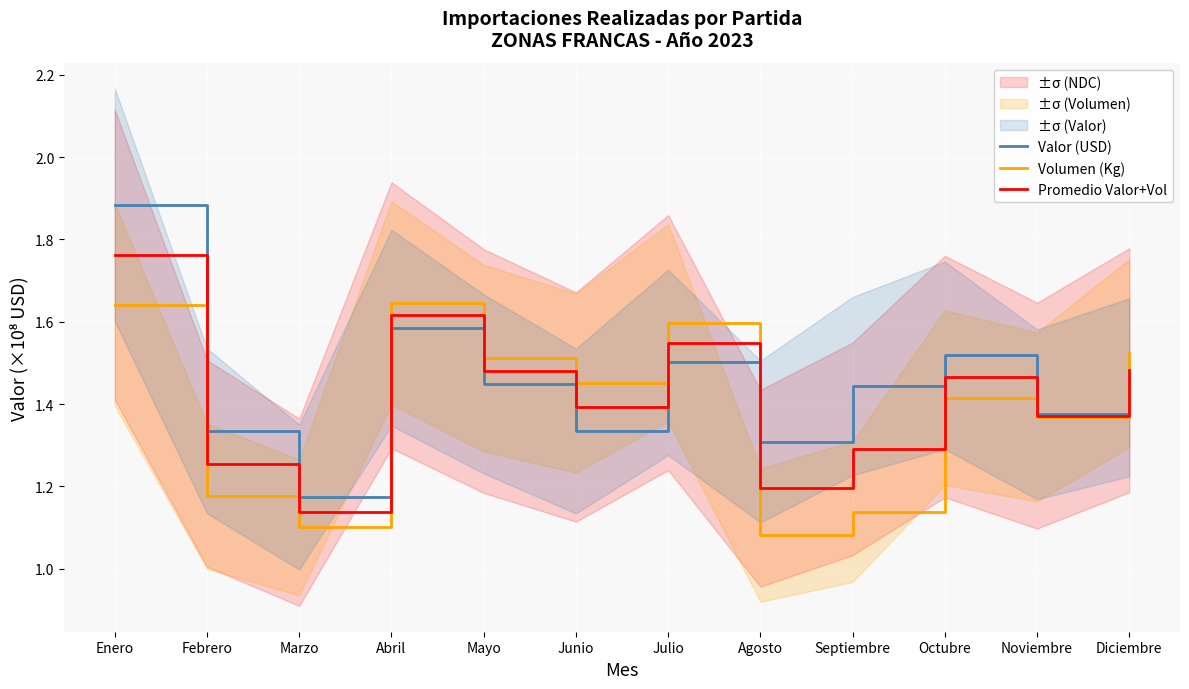

What are all the series names shown in the legend?

Valor (USD), Volumen (Kg), Promedio Valor+Vol